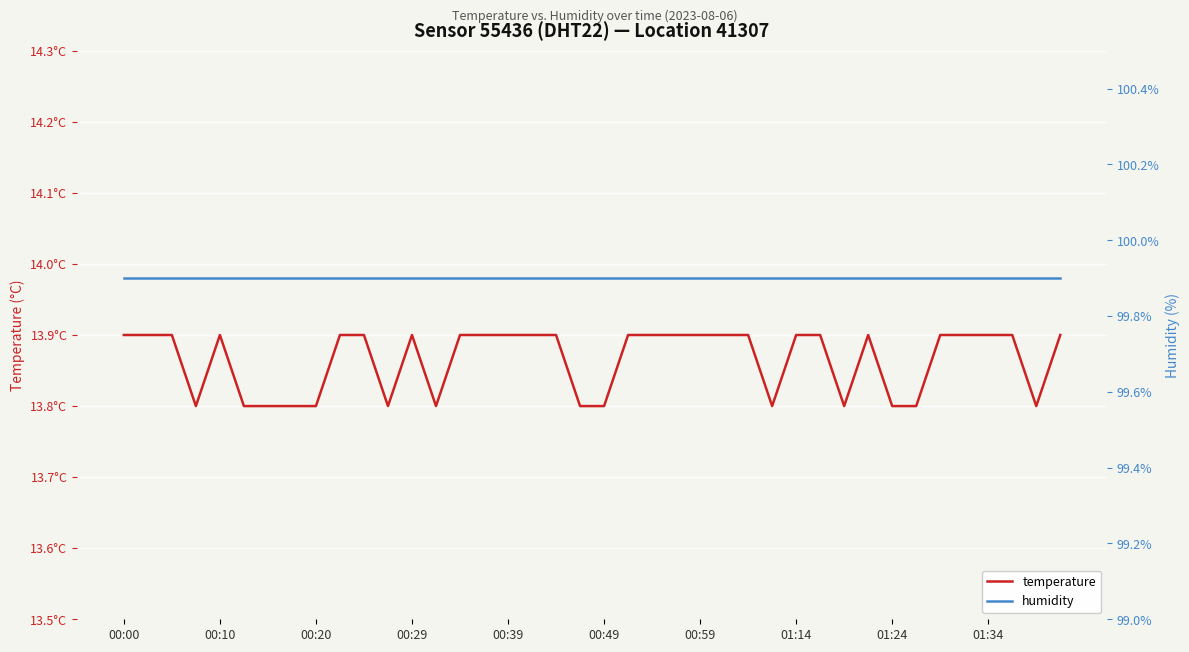

At how many categories does at least one series exceed 47?

40